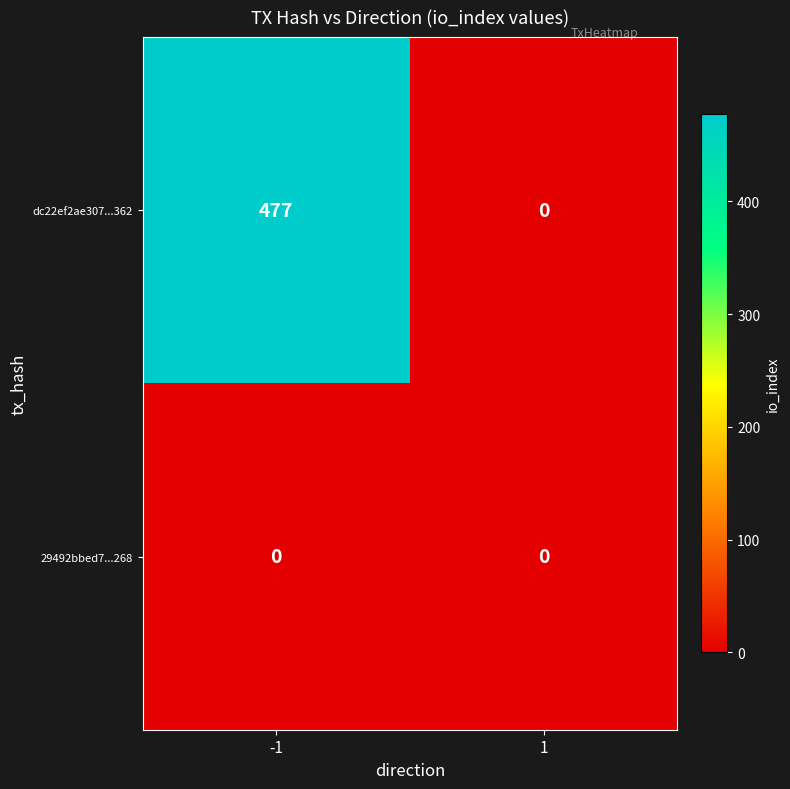

Which series has the widest spread of values?

dc22ef2ae307...362